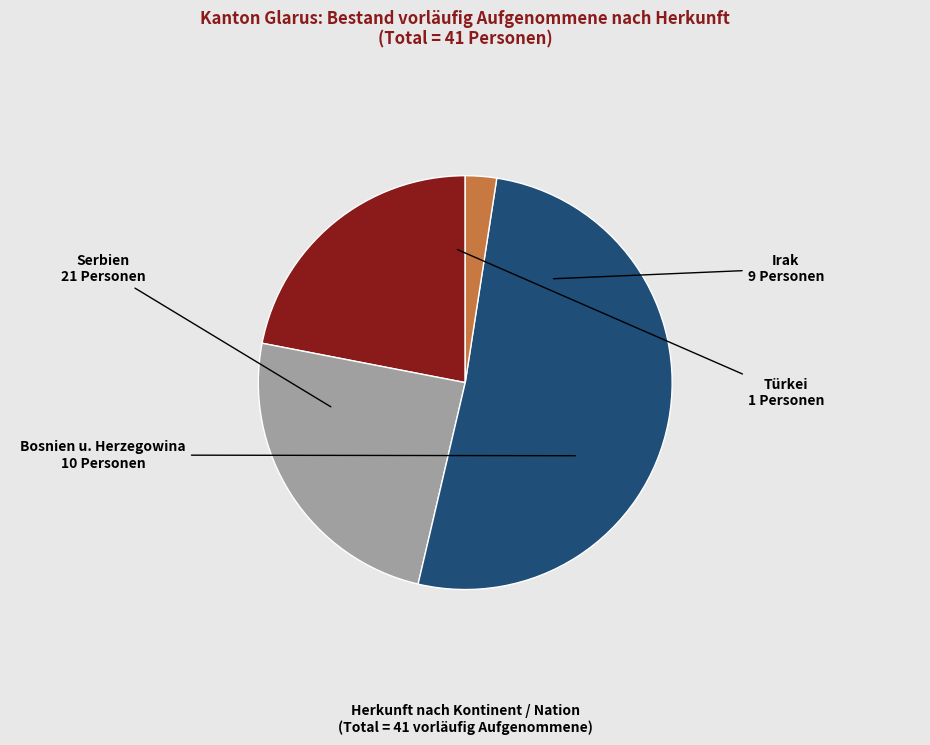

Is there a majority slice in this chart?

Yes